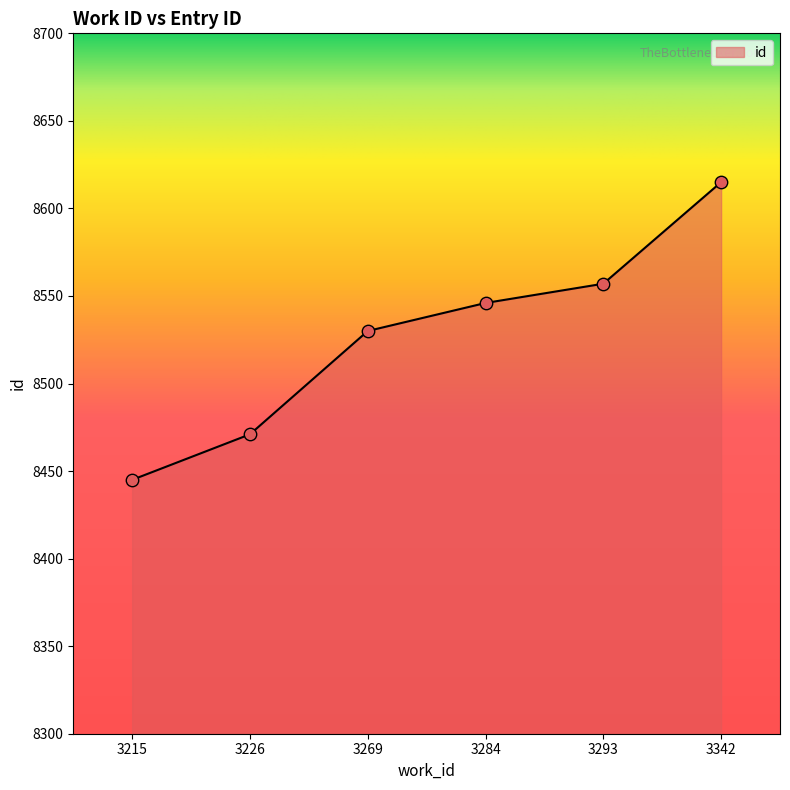

Which has a higher value, 3226 or 3269?

3269